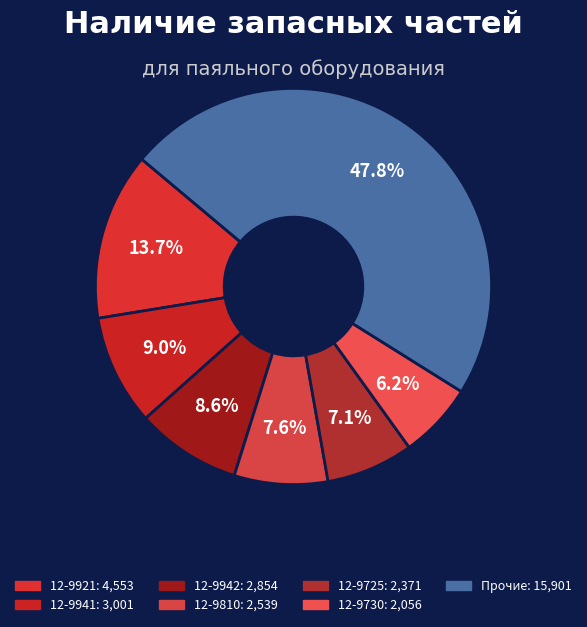

Does any single category account for the majority?

No